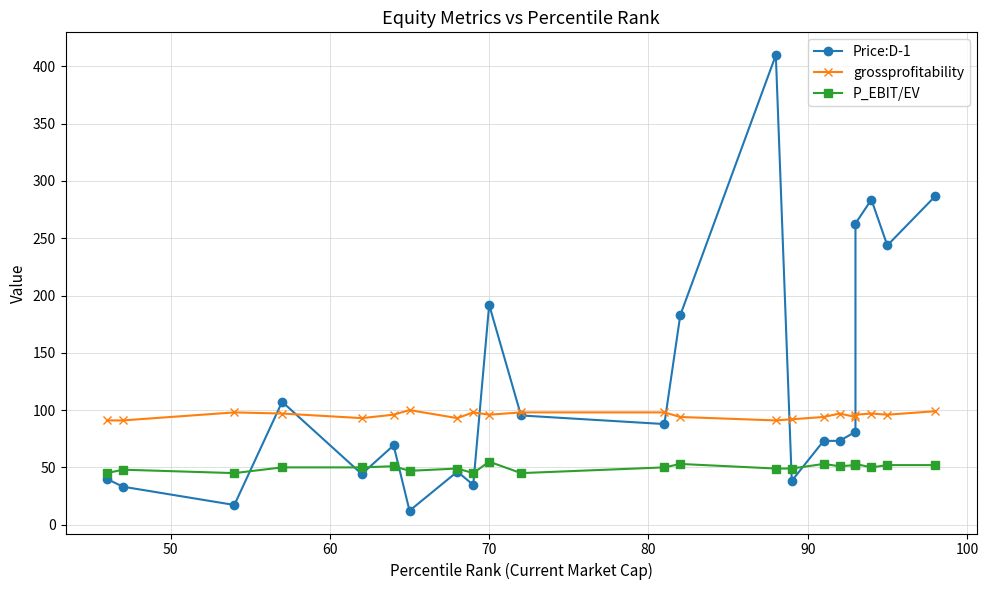

True or false: grossprofitability and P_EBIT/EV cross at least once.

False